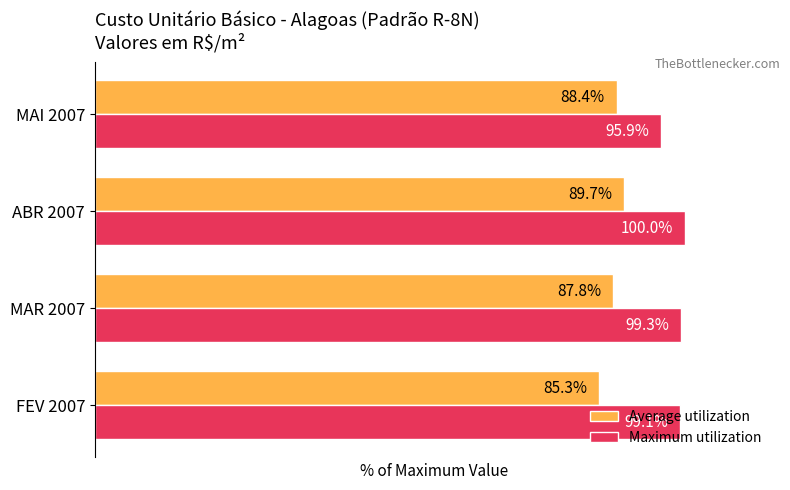

Which category has the lowest value across all series?

FEV 2007